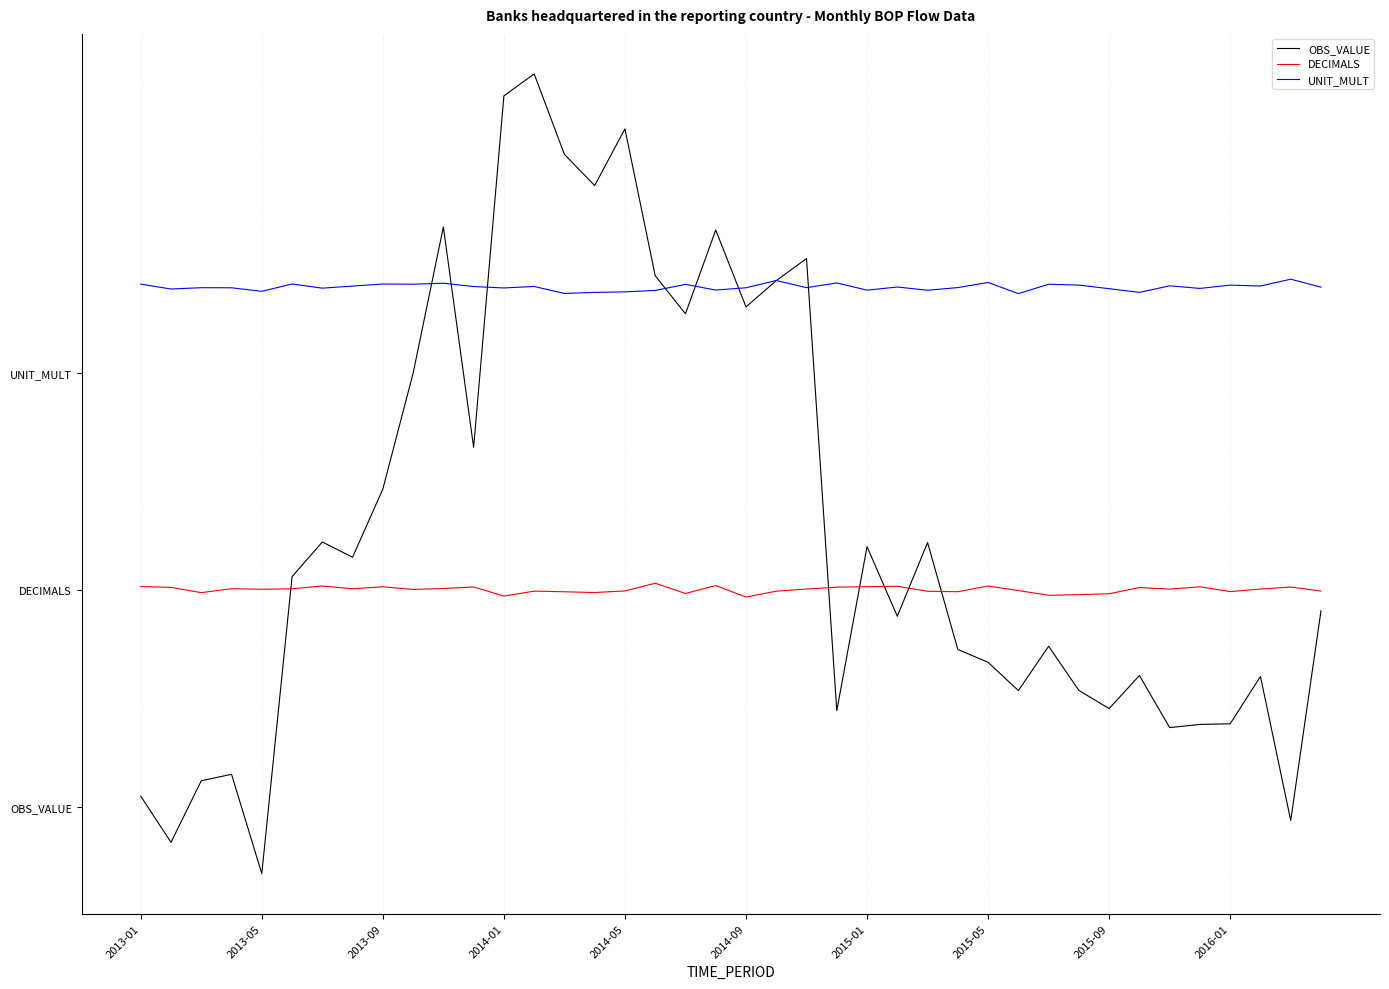

List the labels in order of UNIT_MULT value, largest first.

38, 21, 28, 23, 10, 2014-09, 2015-09, 2013-01, 2016-01, 30, 18, 31, 36, 34, 37, 2015-05, 13, 11, 25, 39, 27, 22, 2013-09, 20, 2014-01, 12, 2015-01, 35, 32, 2013-05, 19, 24, 26, 17, 2014-05, 16, 33, 15, 14, 29